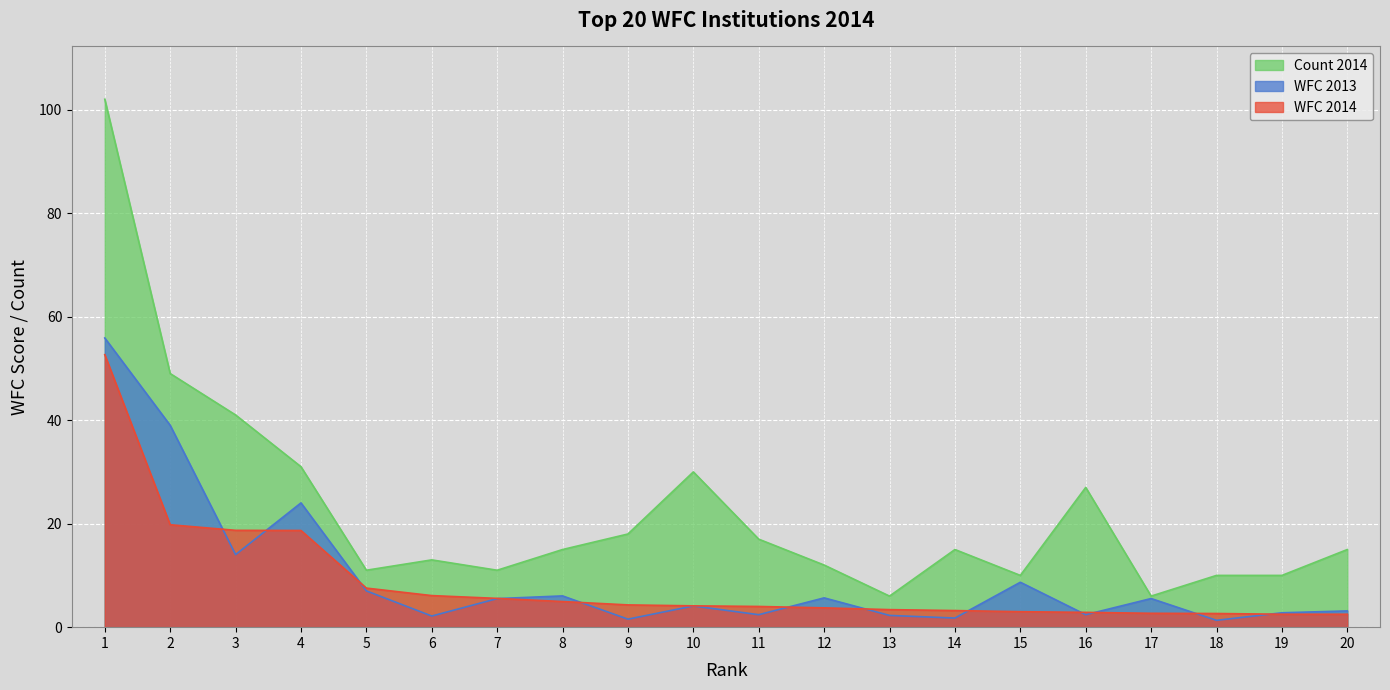

At 2, list the series in order from smallest to largest.

WFC 2014, WFC 2013, Count 2014